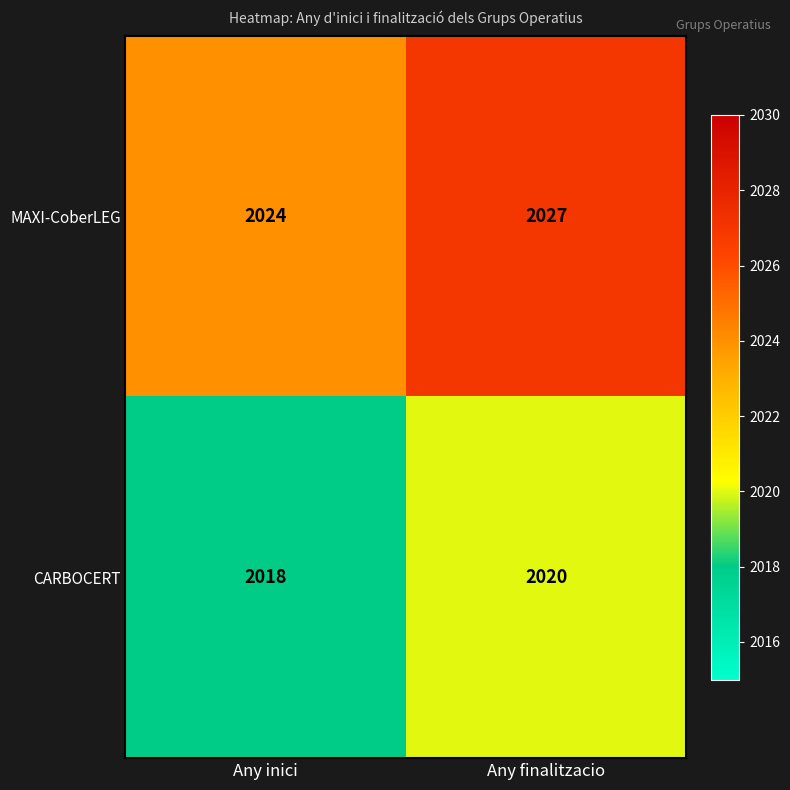

What is the smallest value displayed?

2018